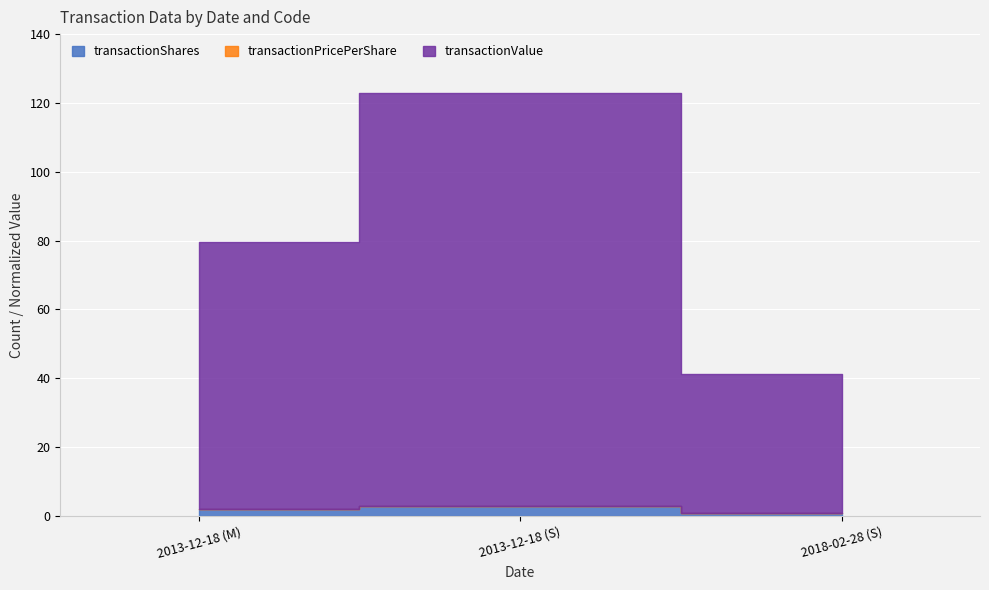

How many bars are there in each group?

3